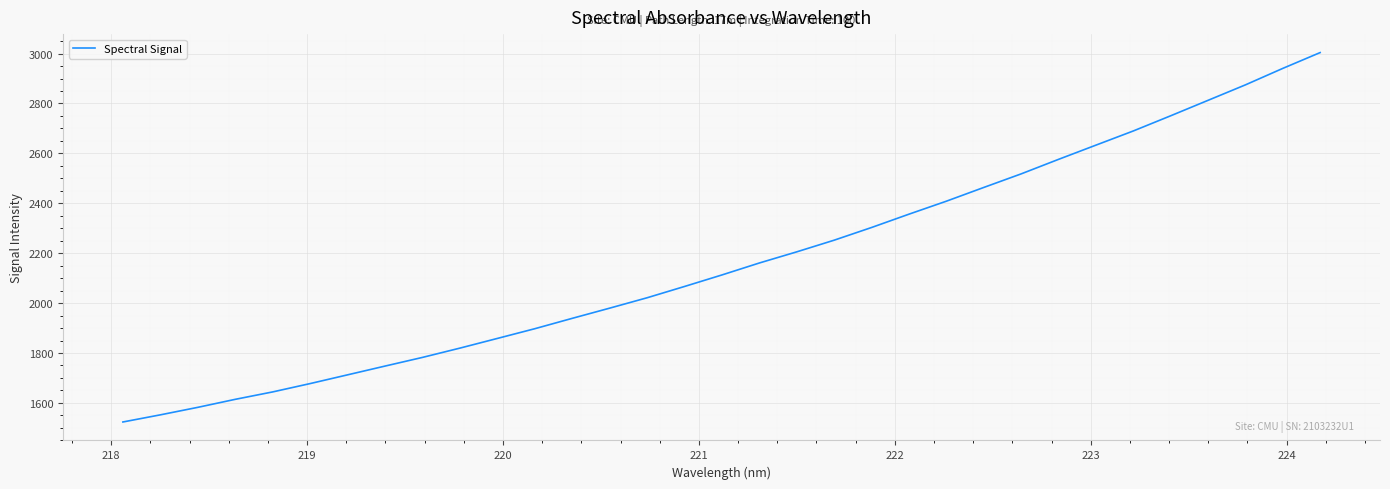

What is the difference between the maximum and minimum values?

1480.3